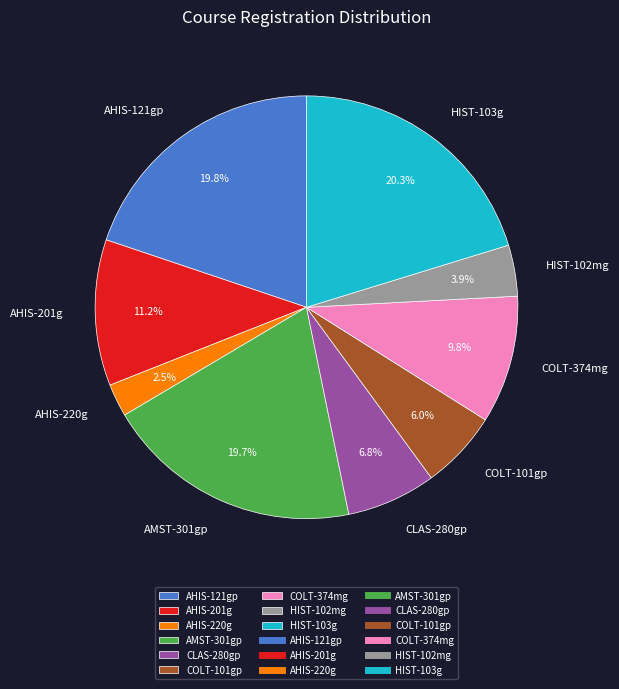

Which slice is the smallest?

AHIS-220g